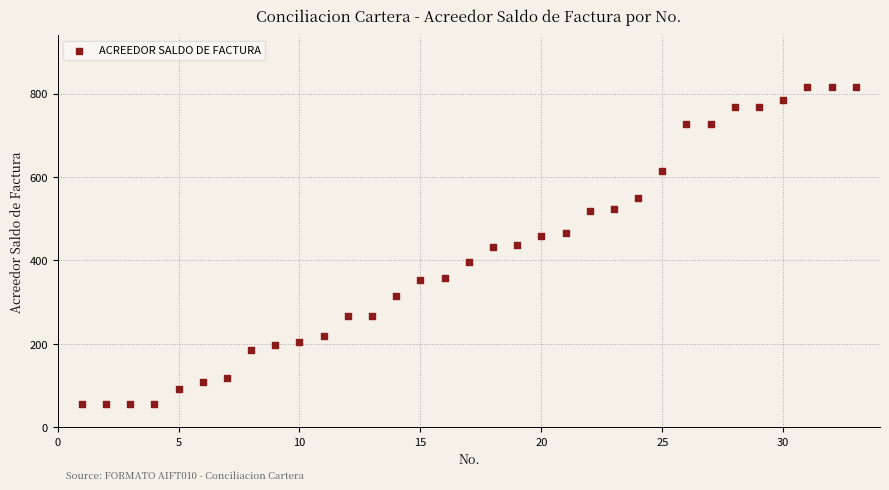

What is the range of X values (max minus min)?

32